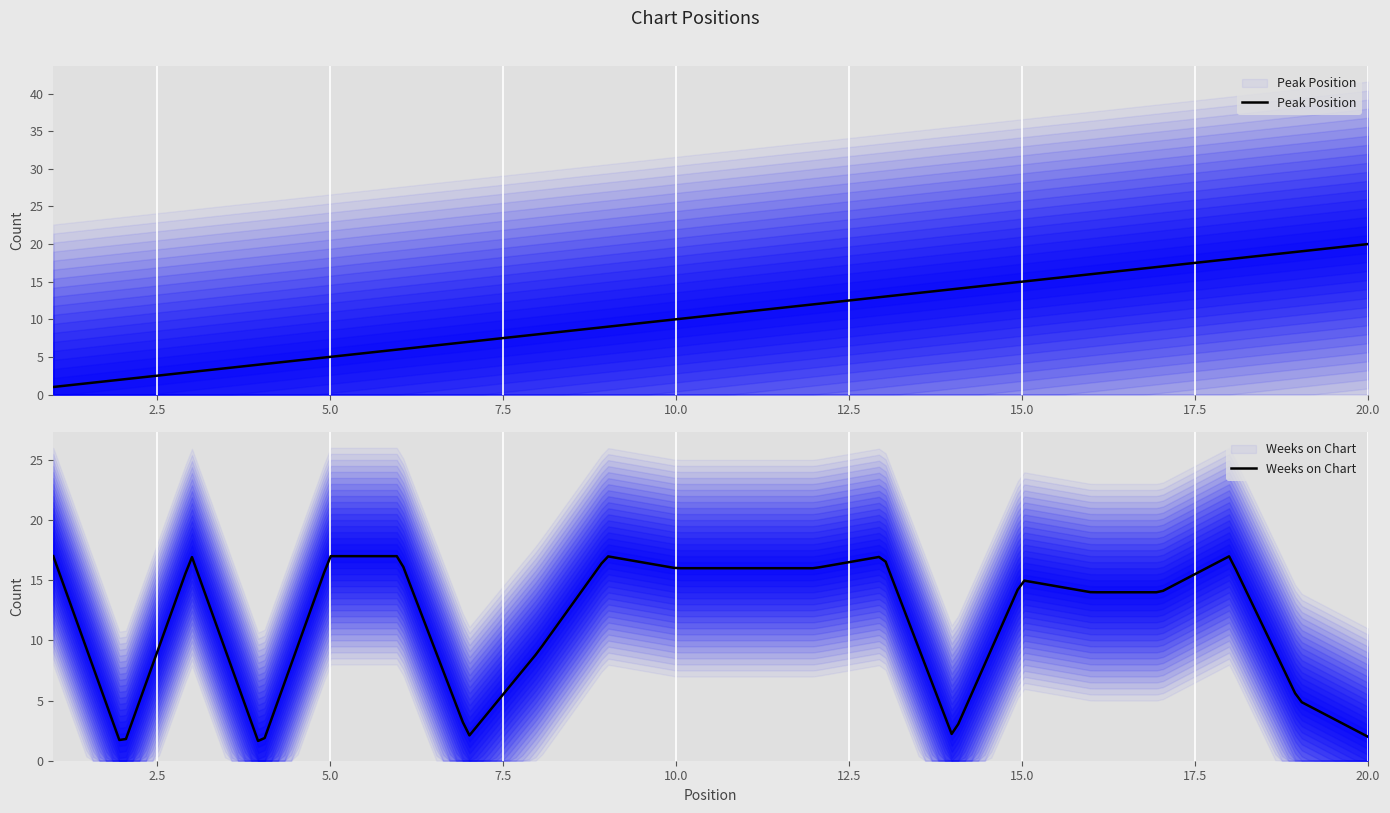

Reading left to right, list all the values displayed in this chart.

Peak Position: 1	2	3	4	5	6	7	8	9	10	11	12	13	14	15	16	17	18	19	20
Weeks on Chart: 17	1	17	1	17	17	2	9	17	16	16	16	17	2	15	14	14	17	5	2